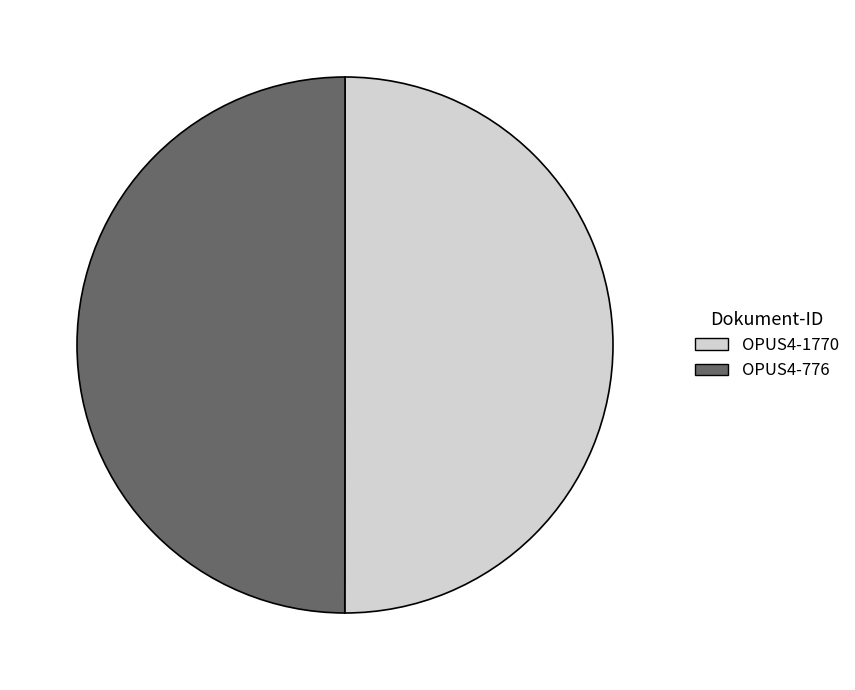

How many slices are in this pie chart?

2